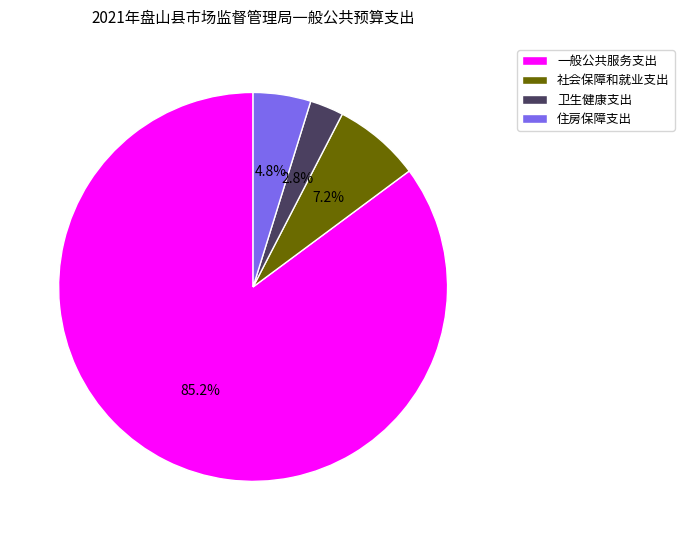

How many segments does this pie chart have?

4